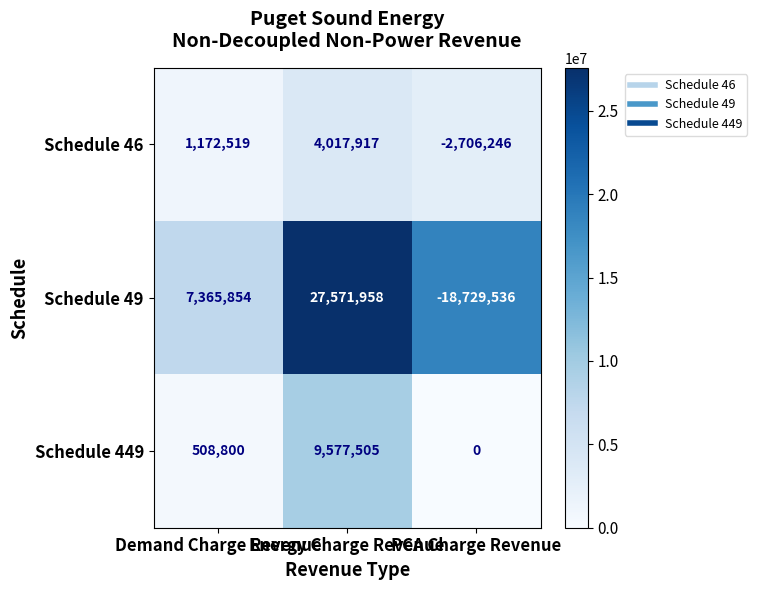

Which series has the widest spread of values?

Schedule 49